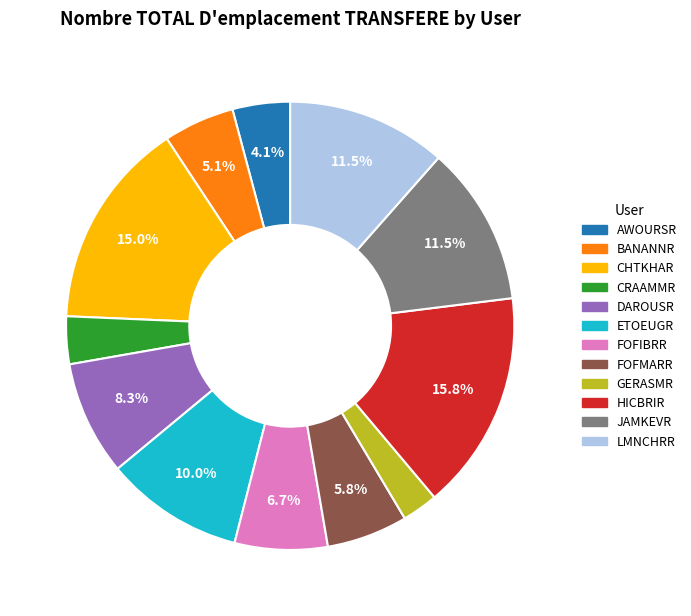

Does JAMKEVR represent more than half of the total?

No